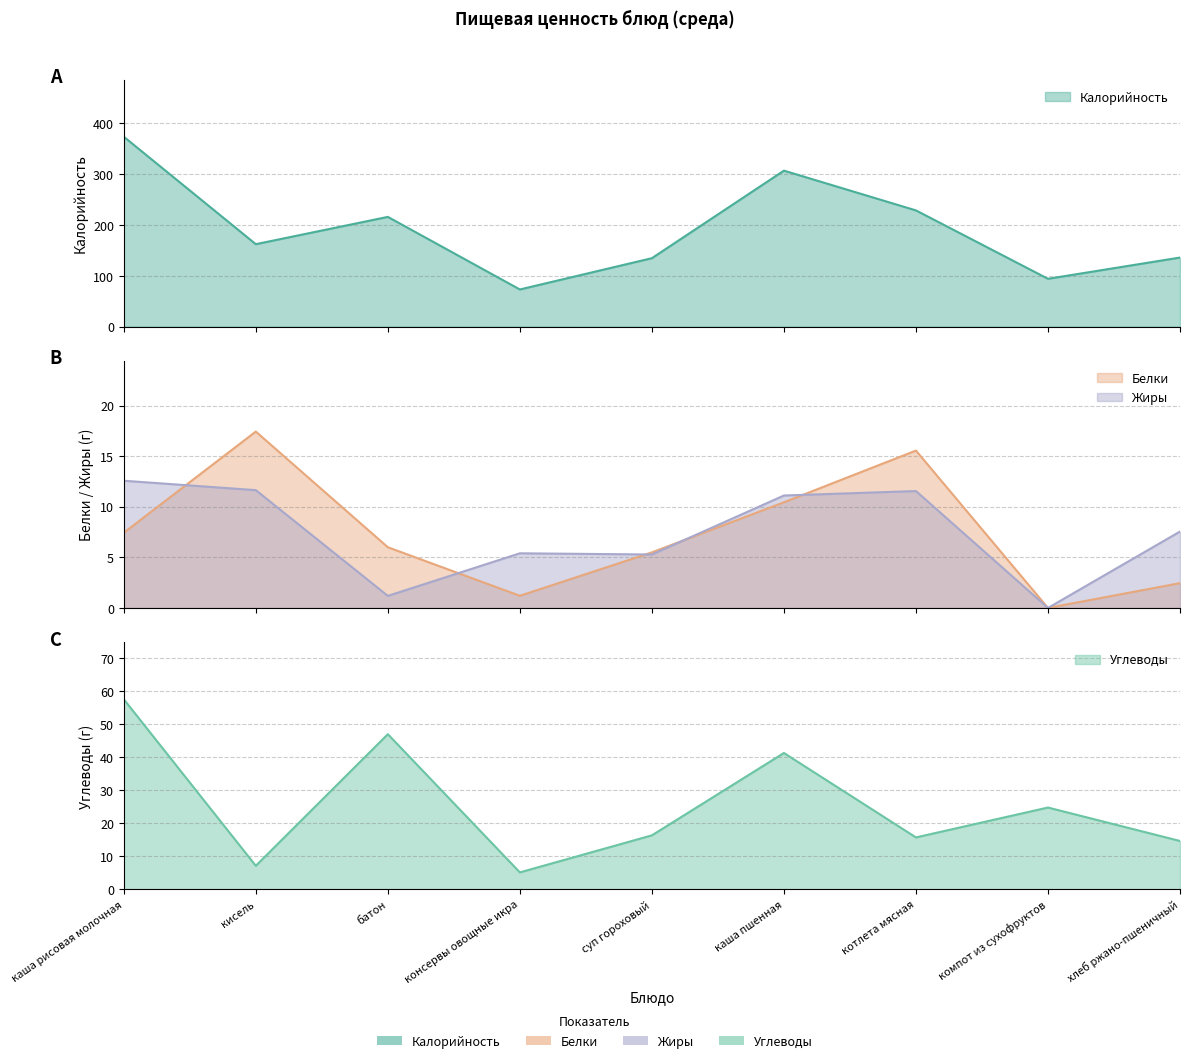

What value does the Калорийность series have at консервы овощные икра?

73.2